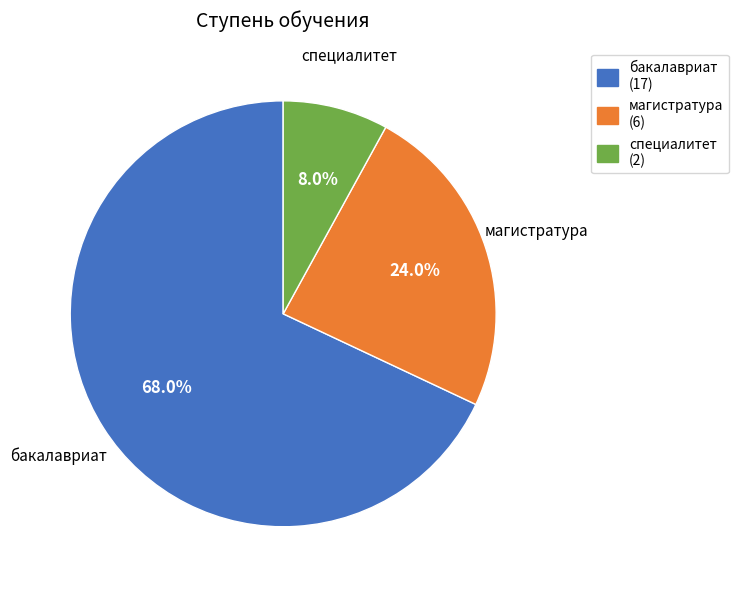

To the nearest percent, what portion does бакалавриат represent?

68%